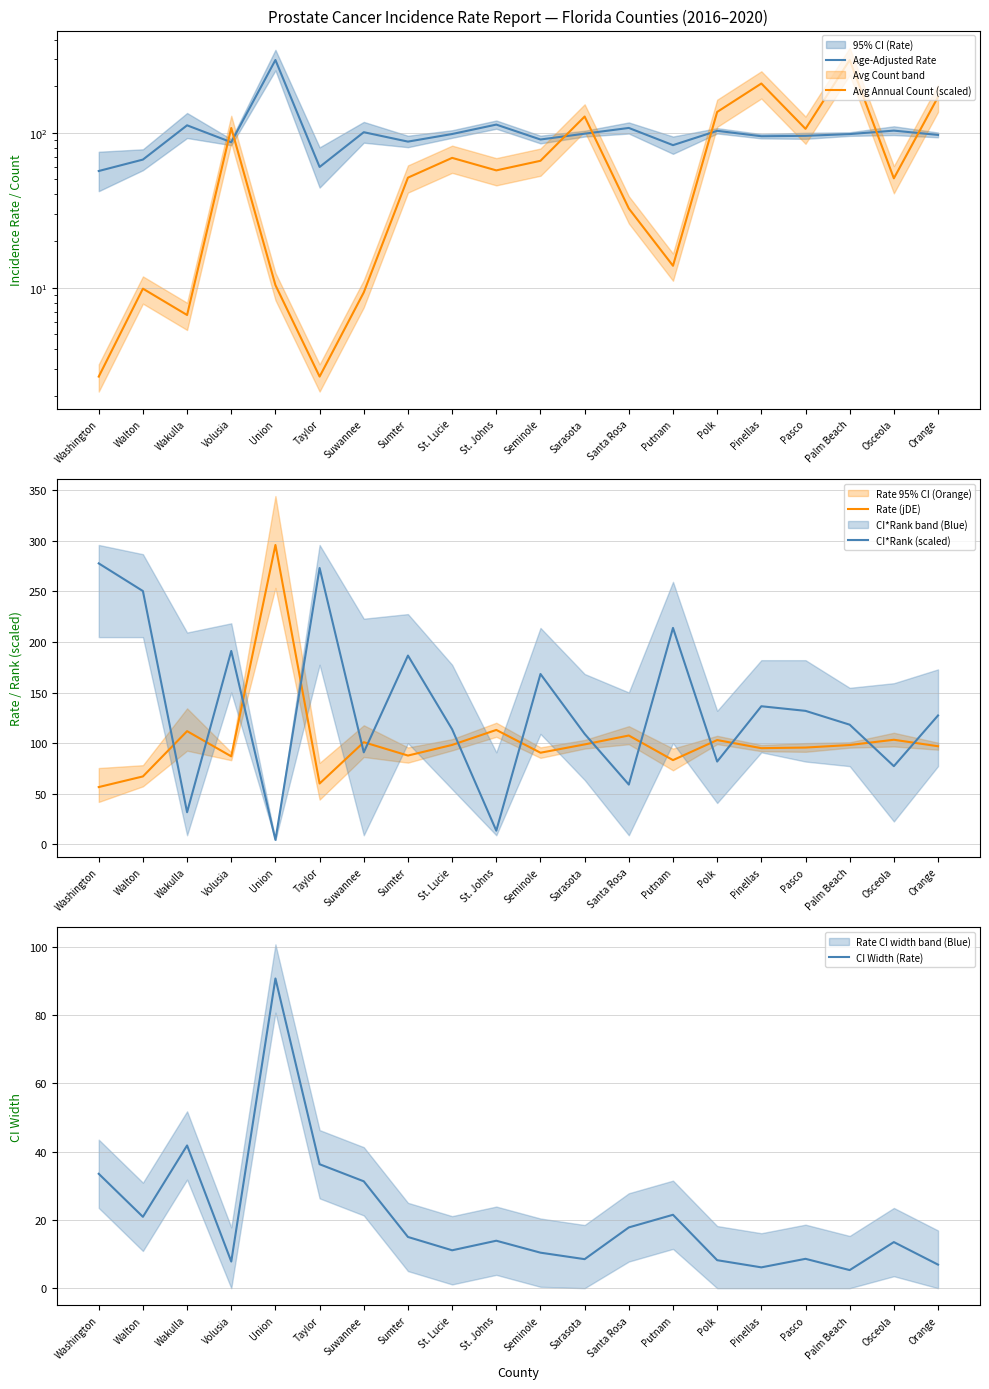

The Rate (jDE) series shows 40.1 at Walton. True or false?

False